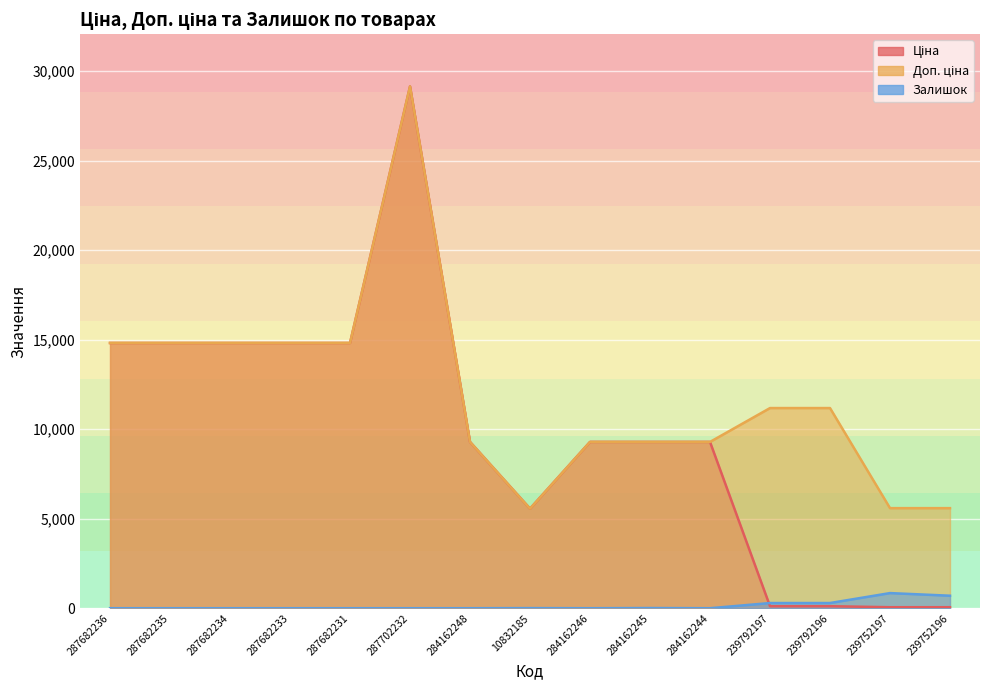

At how many categories does at least one series exceed 20757?

1